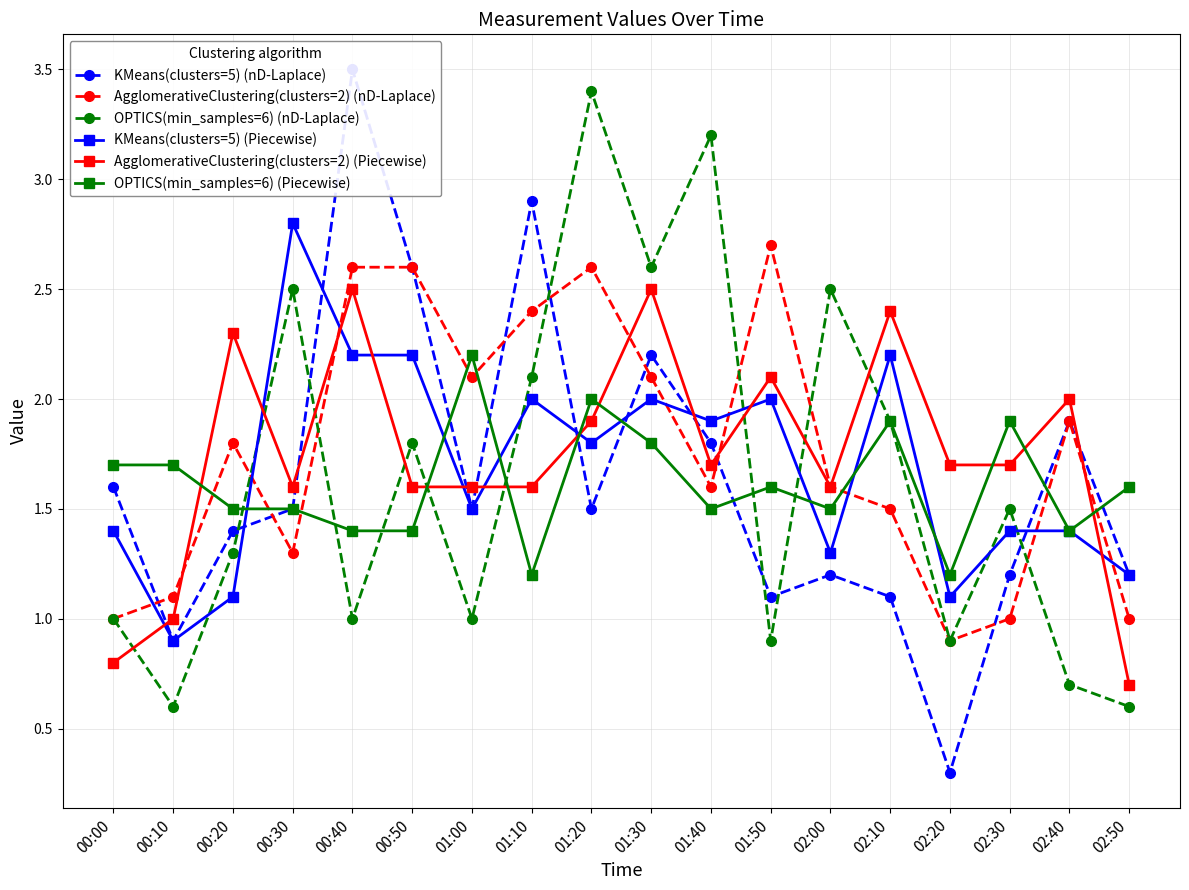

What is the lowest value of the OPTICS(min_samples=6) (nD-Laplace) series?

0.6